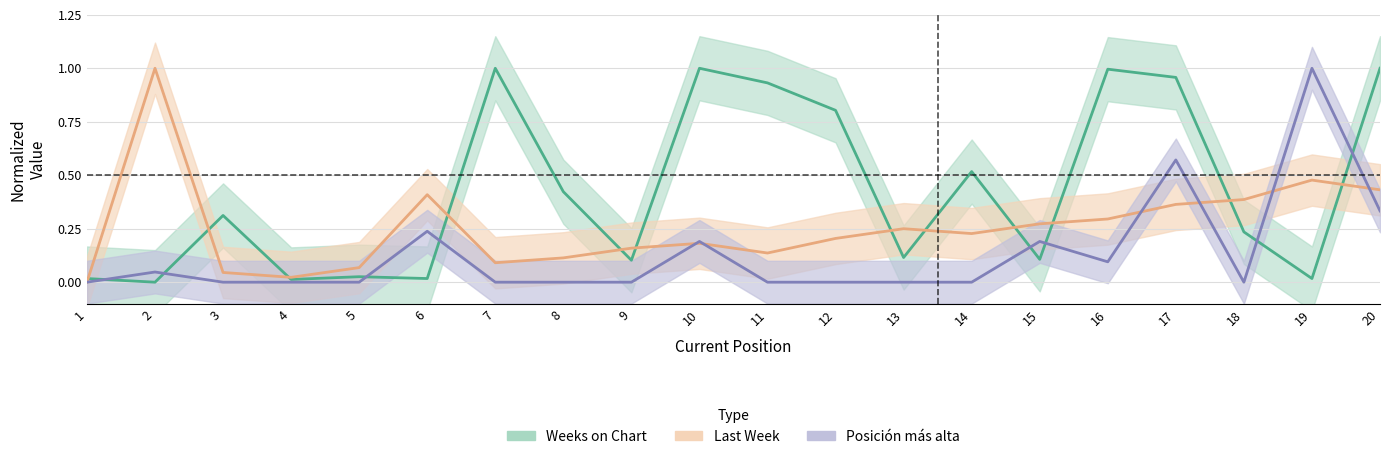

True or false: Weeks on Chart has more than 1 points higher than both neighbors.

True